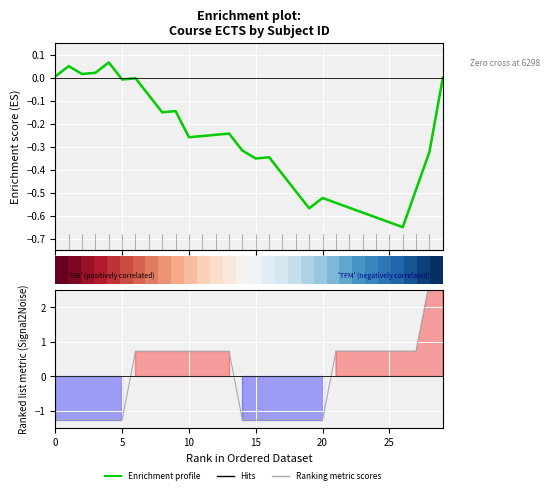

How many data points in Enrichment profile are less than 0?

25